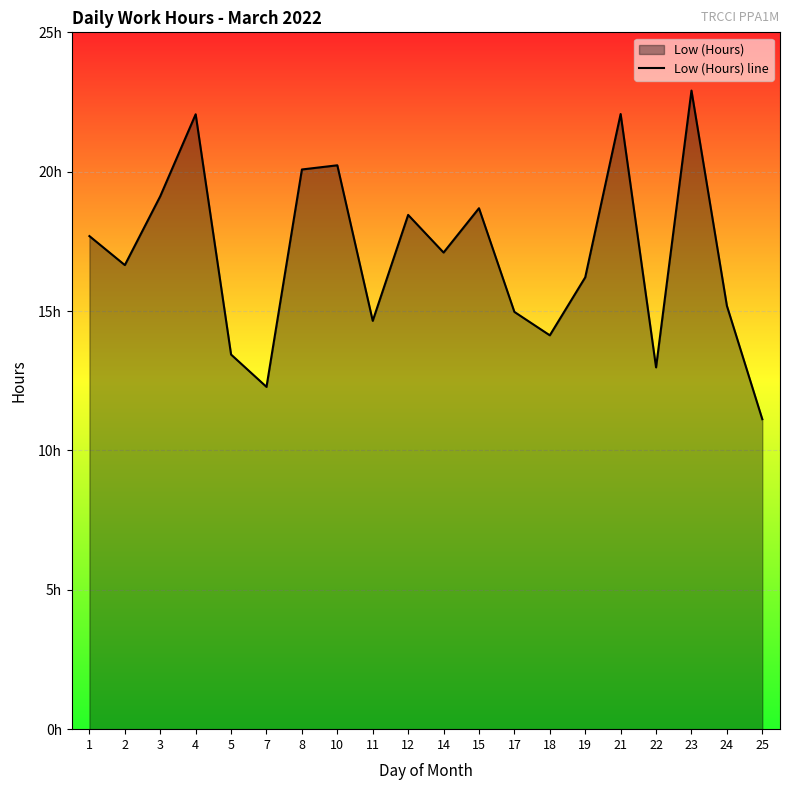

At which label does the data first exceed 17?

1